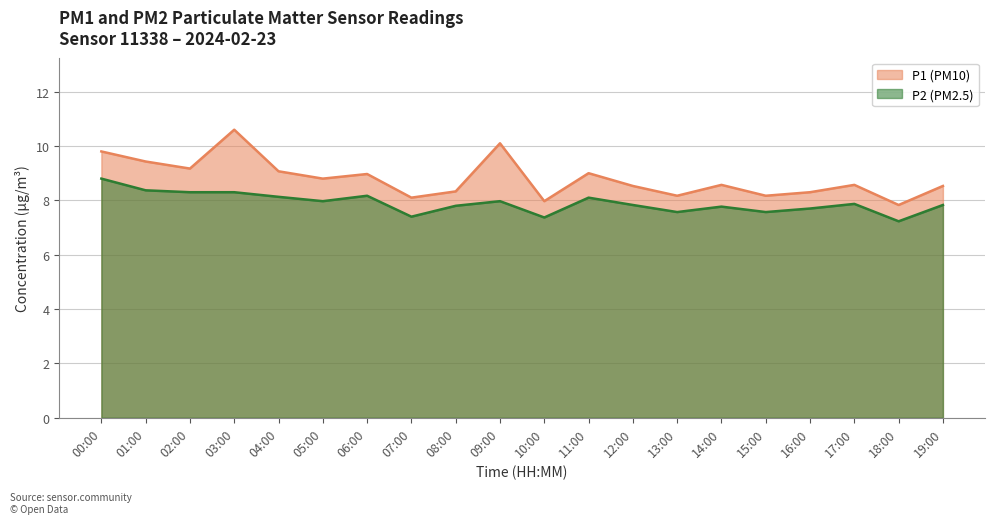

Rank the series by their average value, from highest to lowest.

P1 (PM10), P2 (PM2.5)